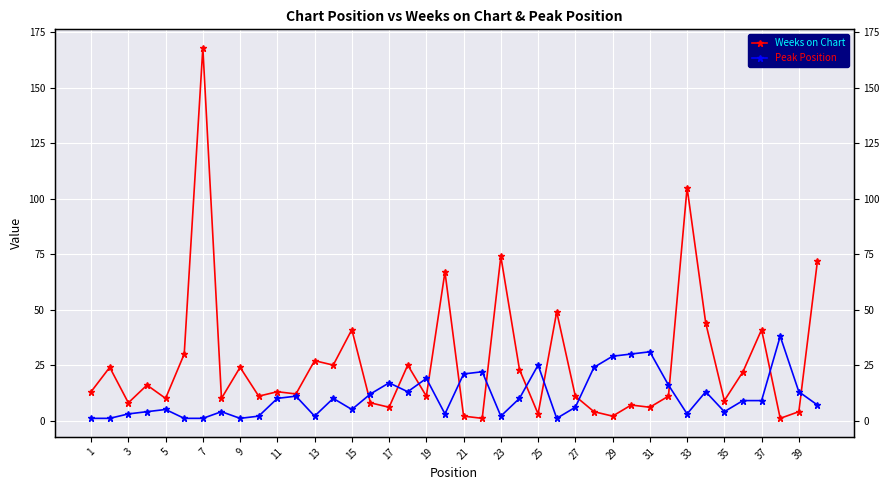

How many interior local peaks does the Weeks on Chart series have?

14